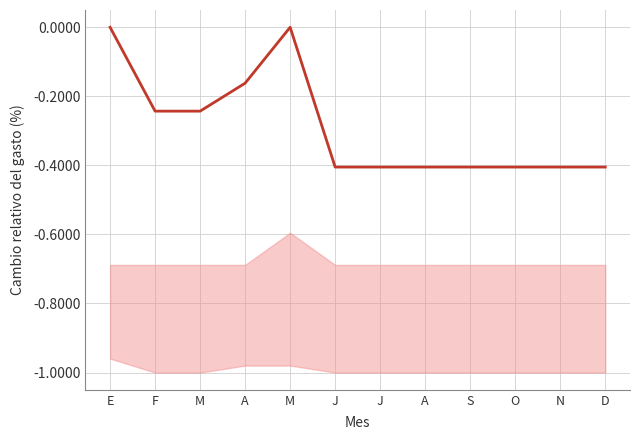

How many lines are shown in the chart?

1